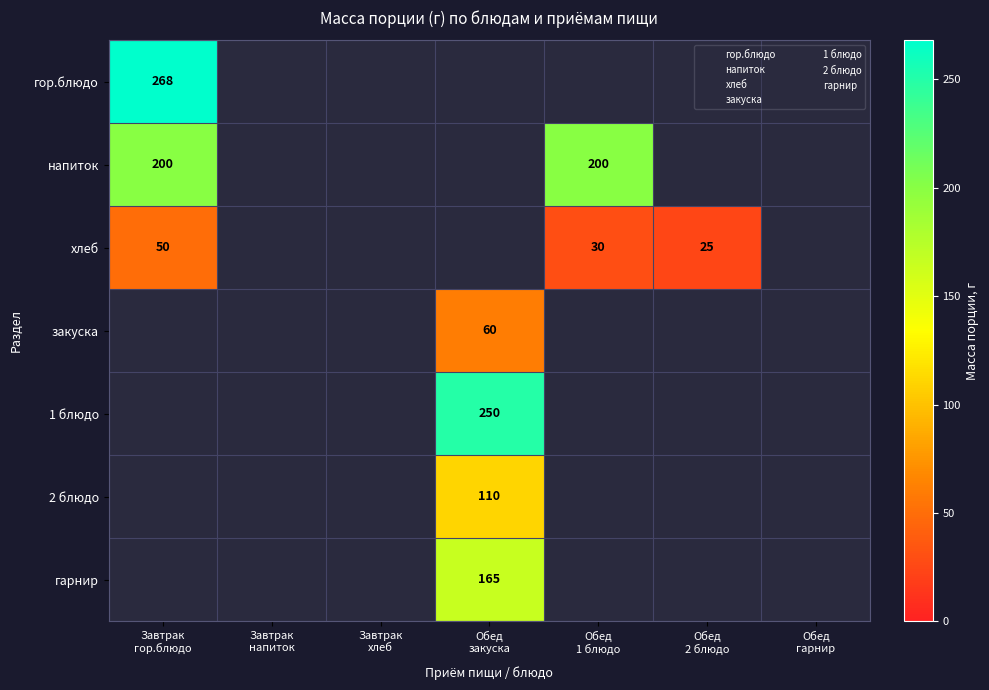

Count the number of data series in this chart.

7